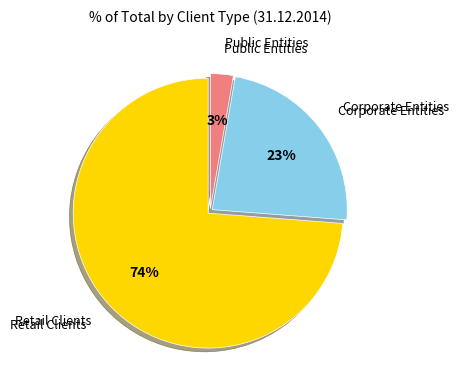

To the nearest percent, what is the difference between the largest and smallest slice percentages?

71%